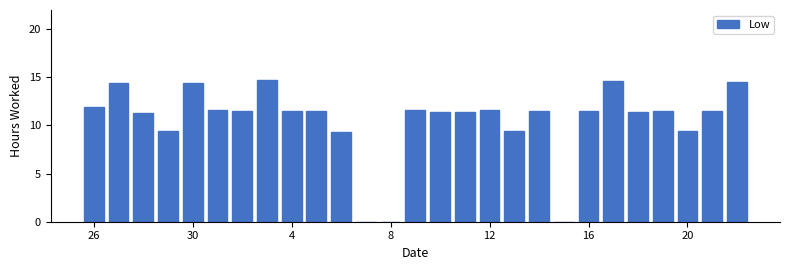

What is the maximum value shown in the chart?

14.8